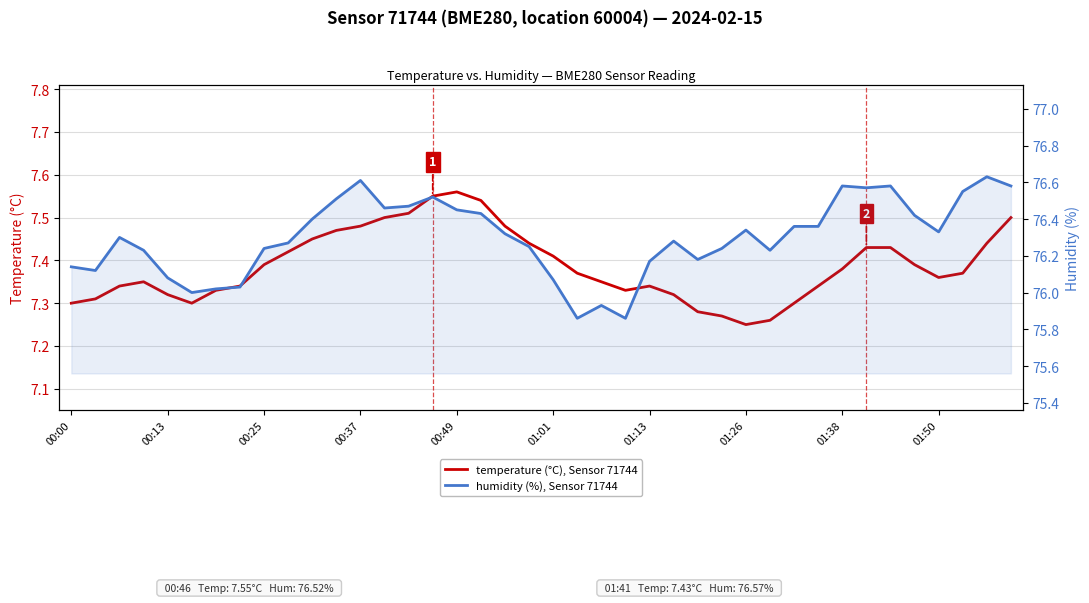

How many lines are shown in the chart?

2